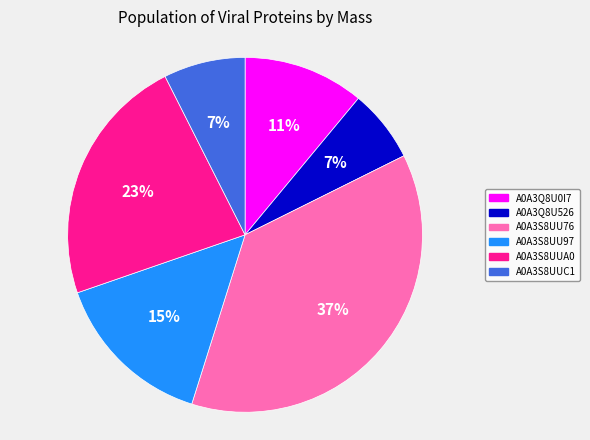

Which slice is the largest?

A0A3S8UU76